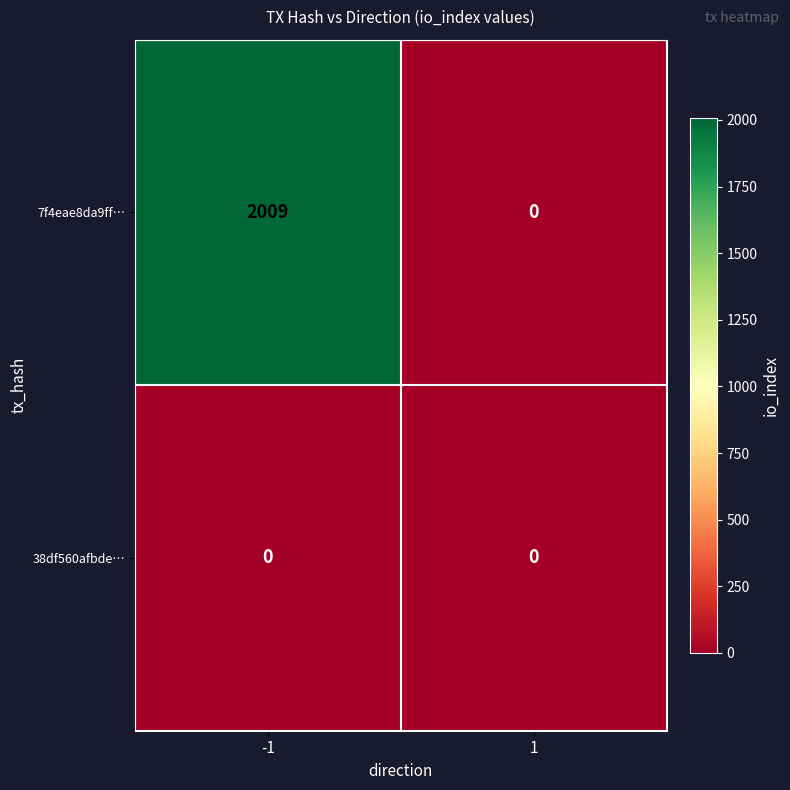

True or false: 38df560afbde… has a value of 0 at 1.

True